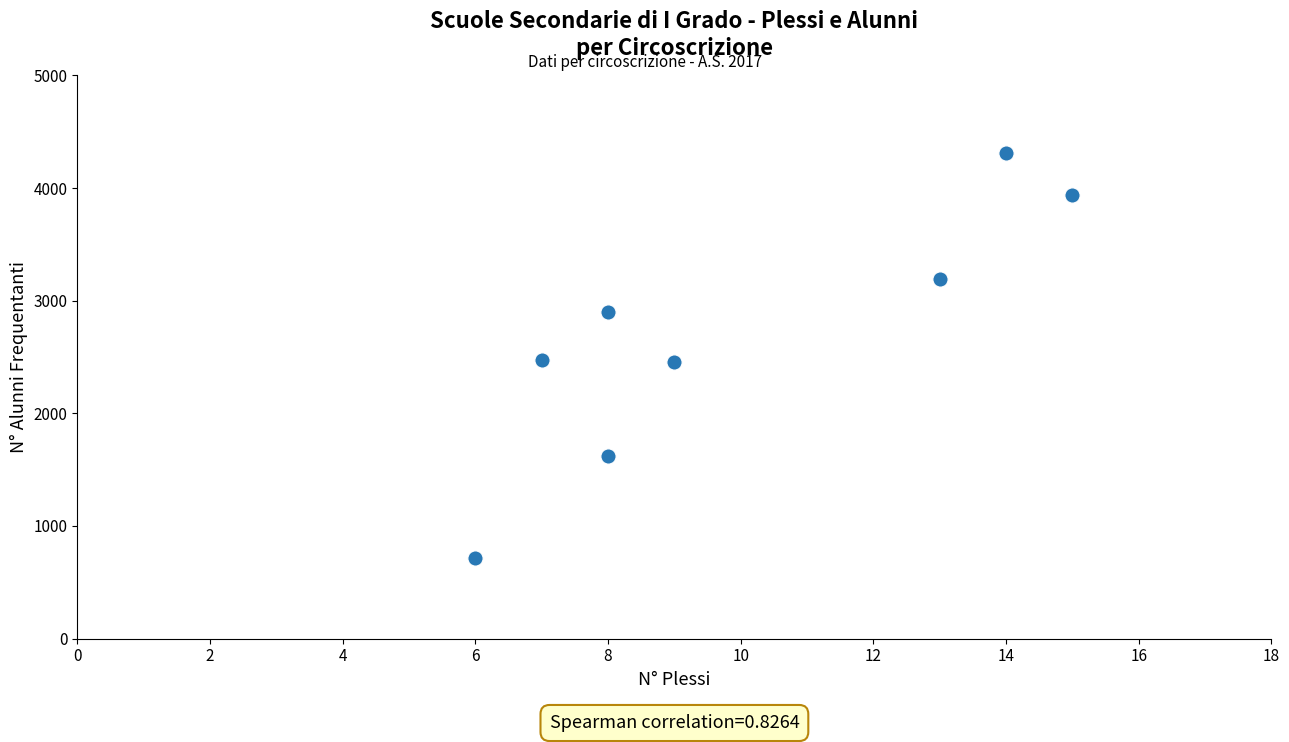

What is the range of X values (max minus min)?

9